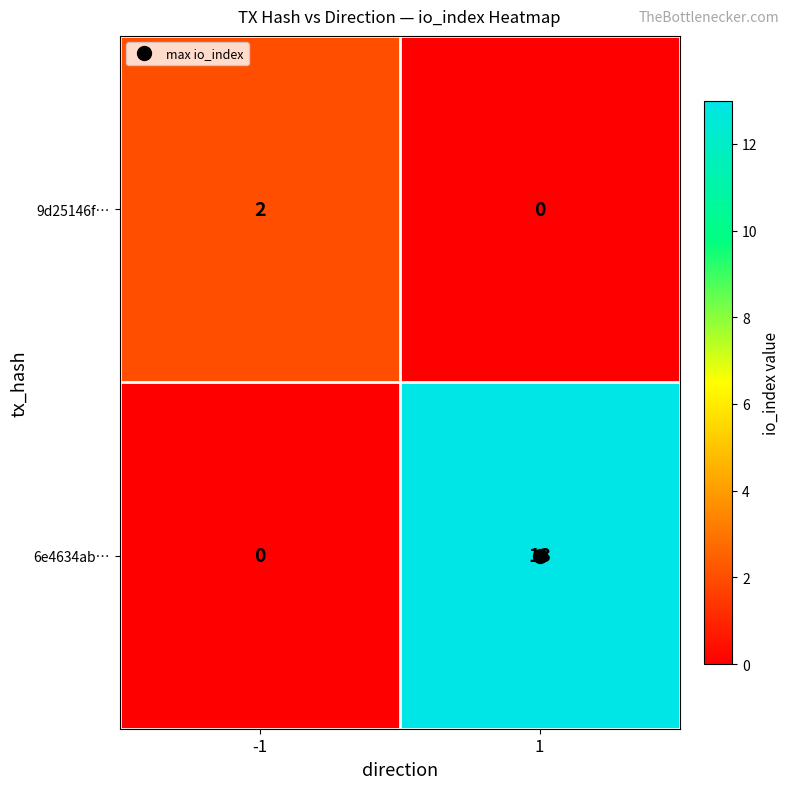

What is the difference between the 6e4634ab… values at 1 and -1?

13